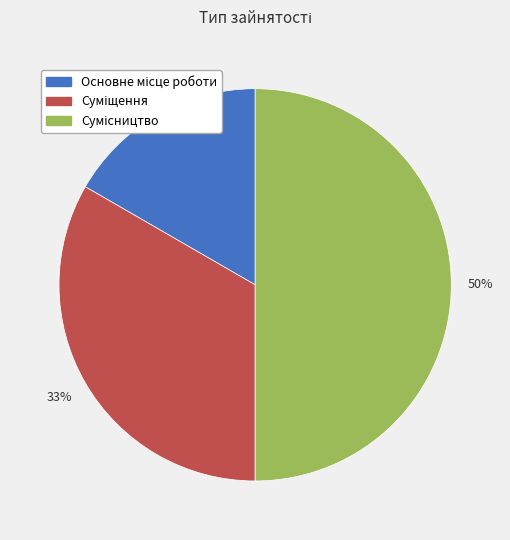

To the nearest percent, what is the difference between the largest and smallest slice percentages?

33%